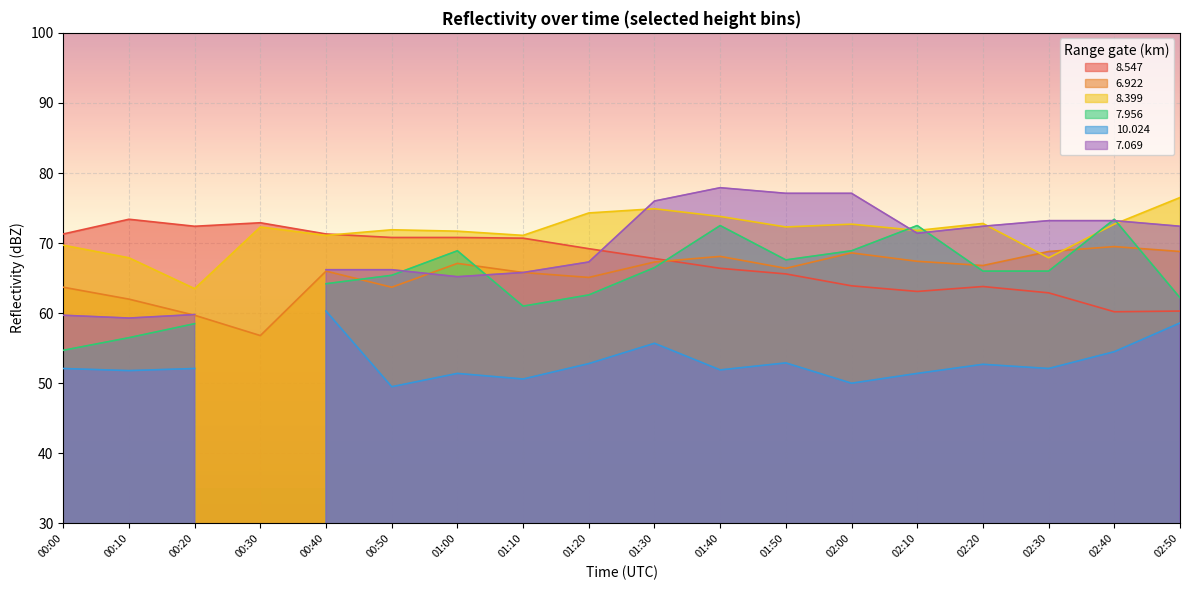

What is the difference between the maximum and minimum values in the   8.547 series?

13.2